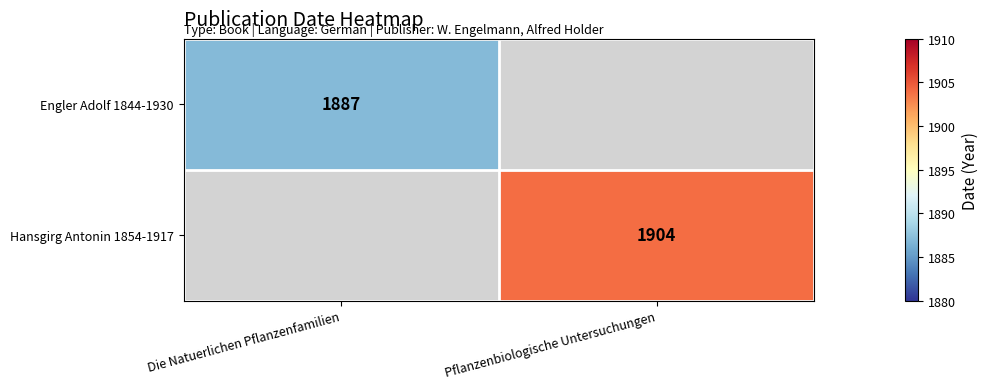

At how many categories does at least one series exceed 146?

2